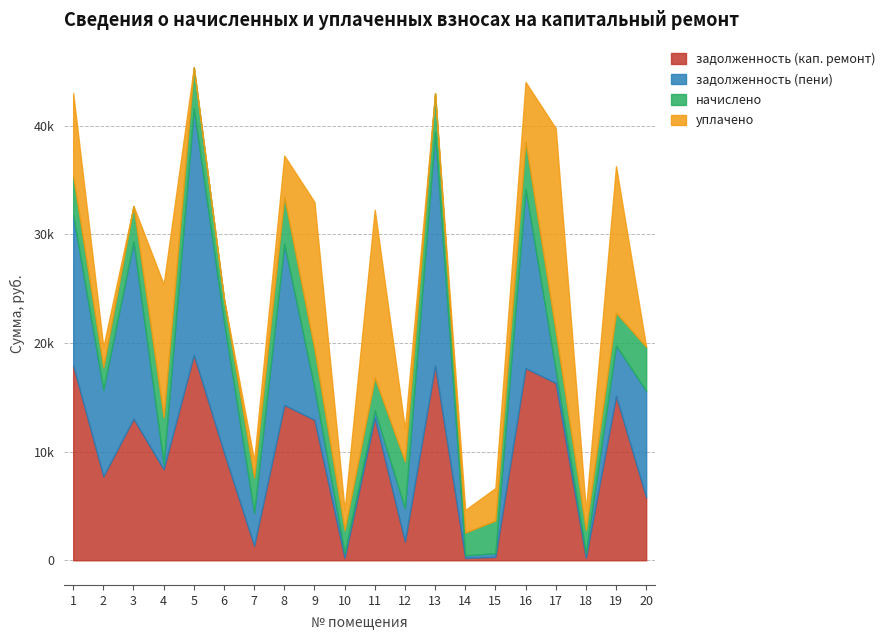

List the labels in order of задолженность (кап. ремонт) value, largest first.

5, 1, 13, 16, 17, 19, 8, 11, 3, 9, 6, 4, 2, 20, 12, 7, 15, 18, 10, 14